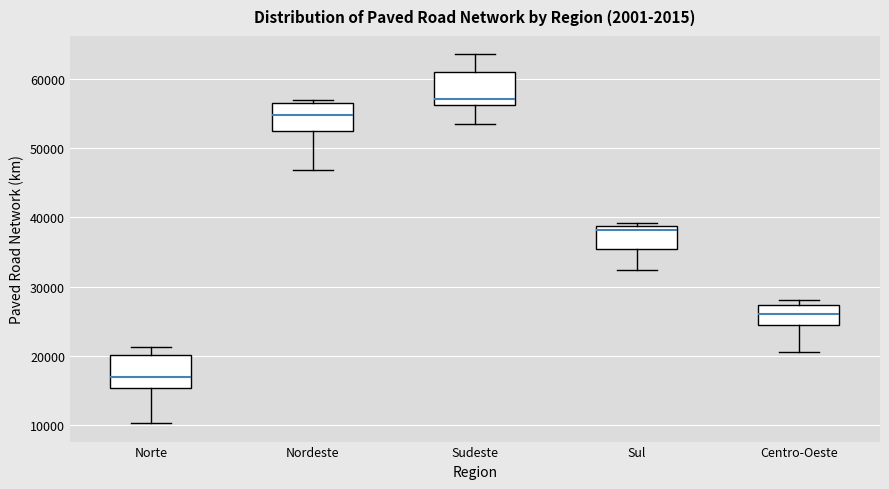

Where does the lower whisker of the box for Centro-Oeste end on the y-axis? The values are not printed on the chart, so give them approximately, as read against the axis.

21000